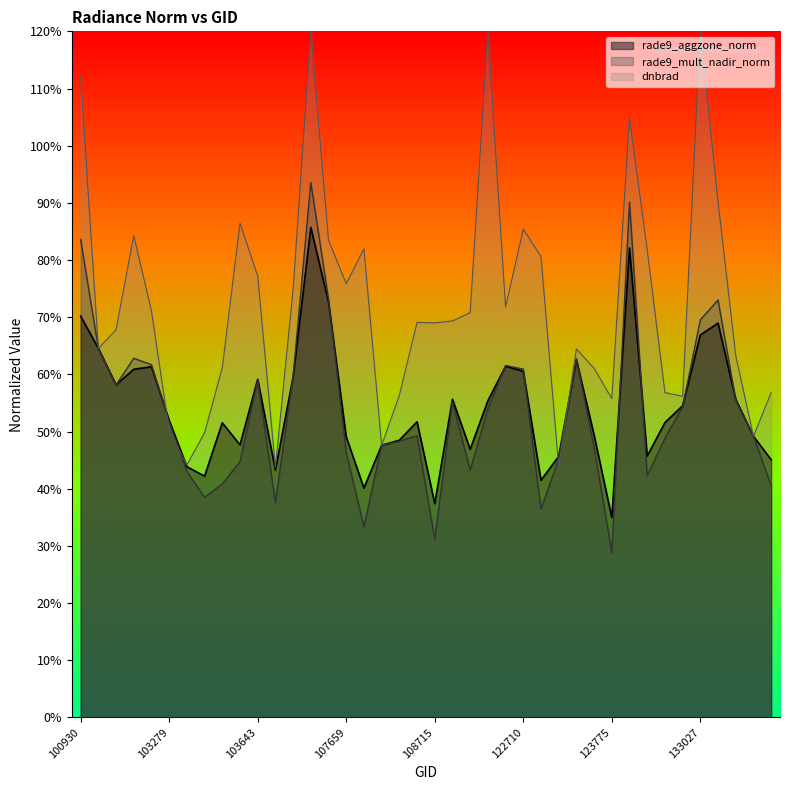

What are all the series names shown in the legend?

rade9_aggzone_norm, rade9_mult_nadir_norm, dnbrad